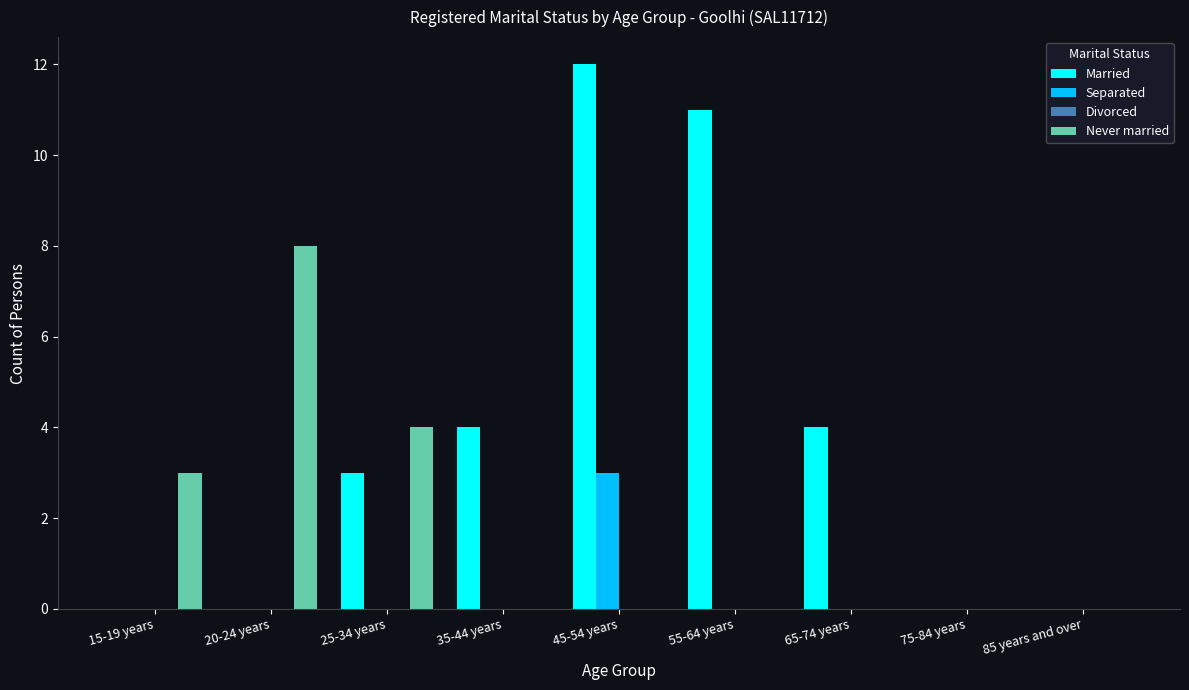

True or false: Never married has a value of 4 at 85 years and over.

False